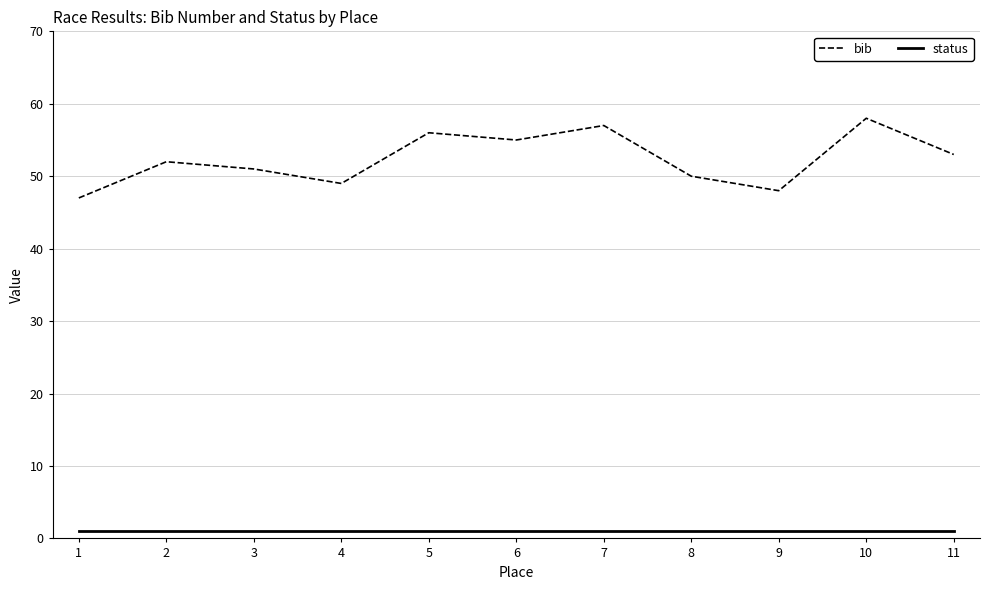

True or false: status and bib cross at least once.

False